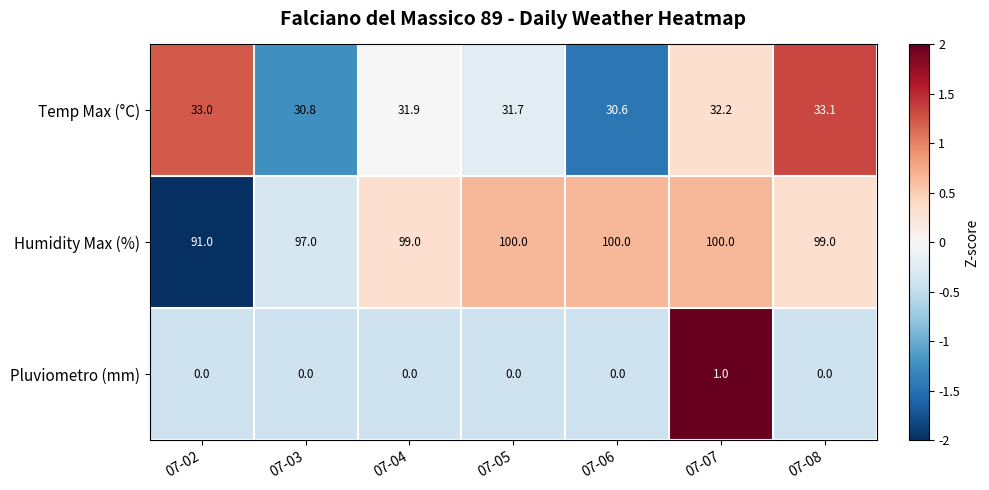

Is it true that Pluviometro (mm) equals 1.0 at 07-07?

True